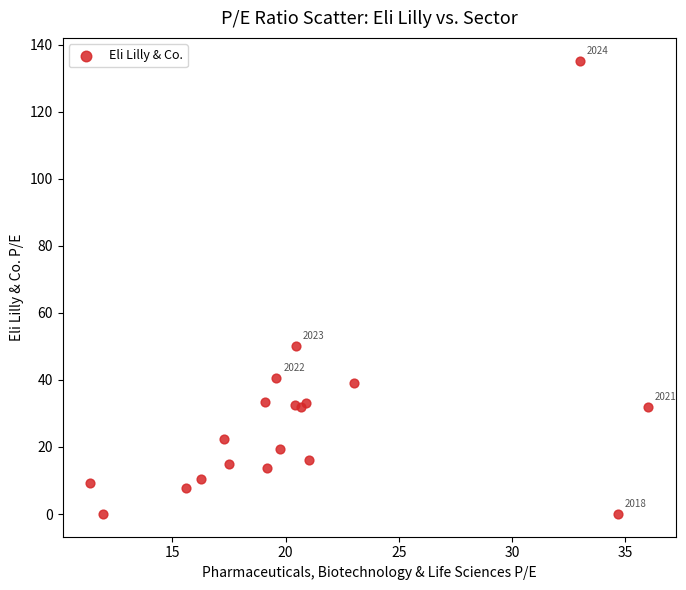

What Y value in the scatter plot is closest to 67?

50.1